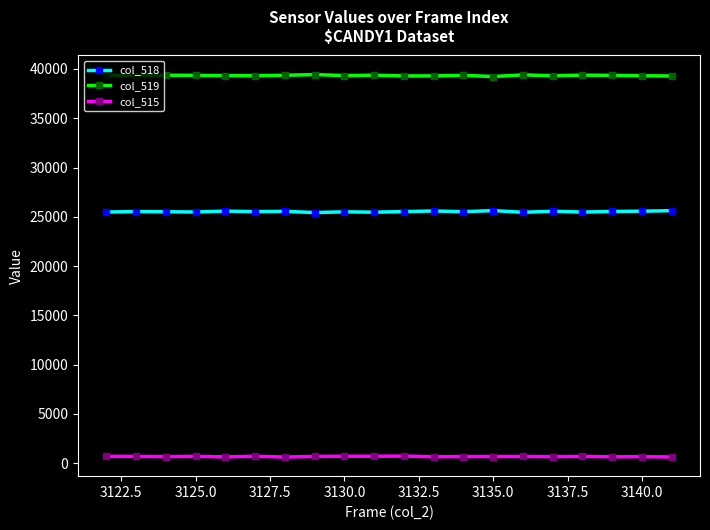

True or false: col_515 and col_519 cross at least once.

False